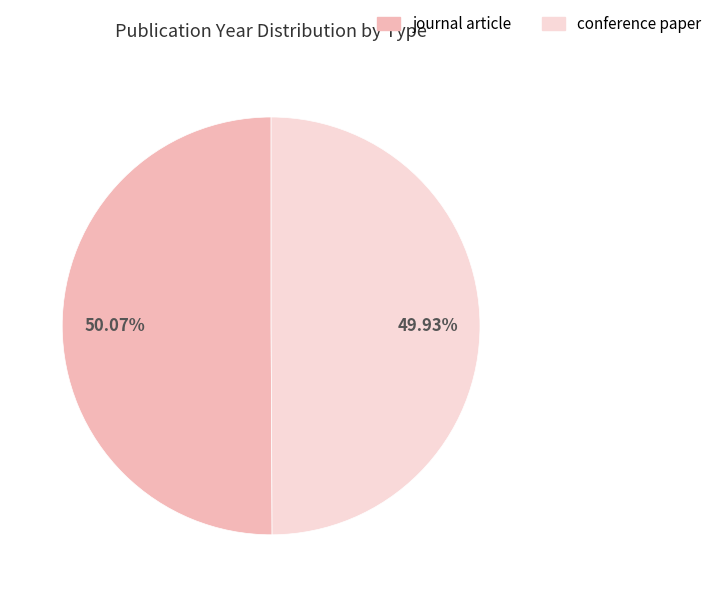

Is it true that journal article is 59% of the pie?

False